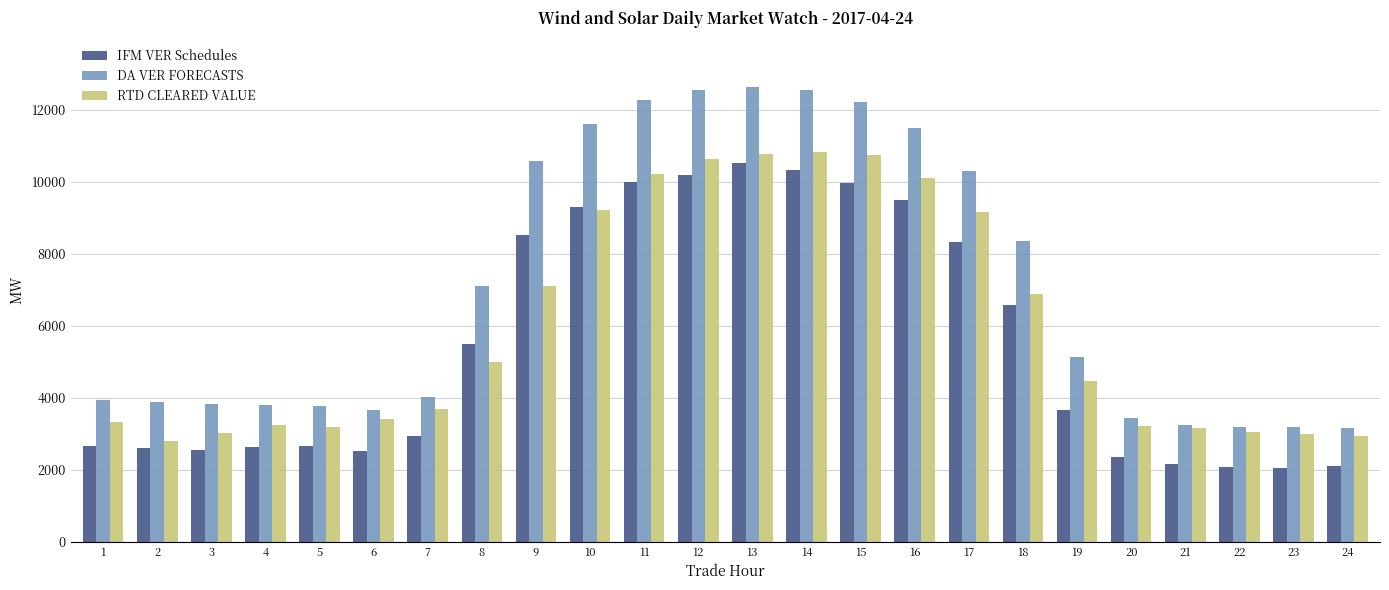

Which series has the widest spread of values?

DA VER FORECASTS